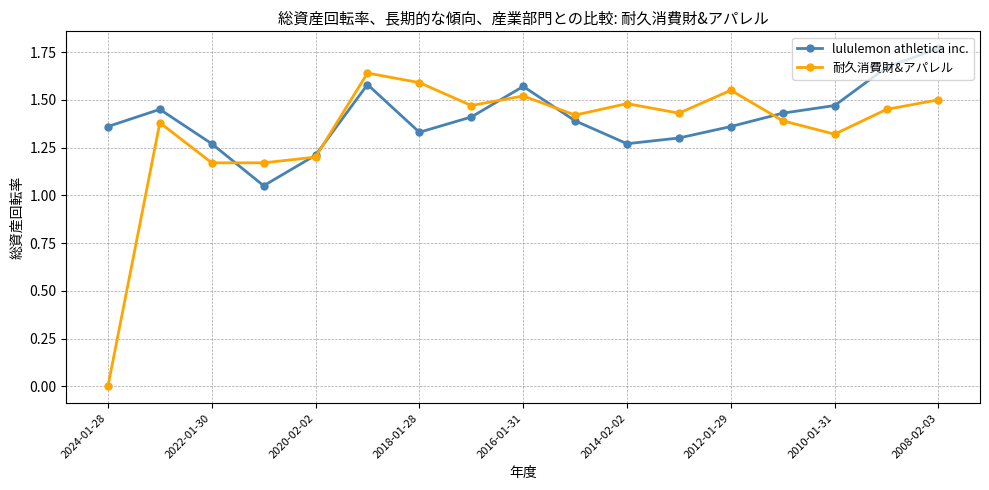

At how many categories does at least one series exceed 0?

17